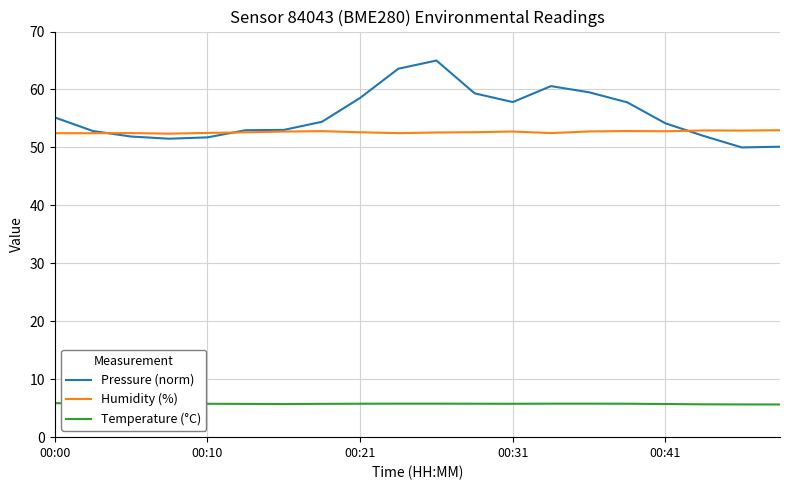

What is the difference between the maximum and second lowest values in the Pressure (norm) series?

14.9